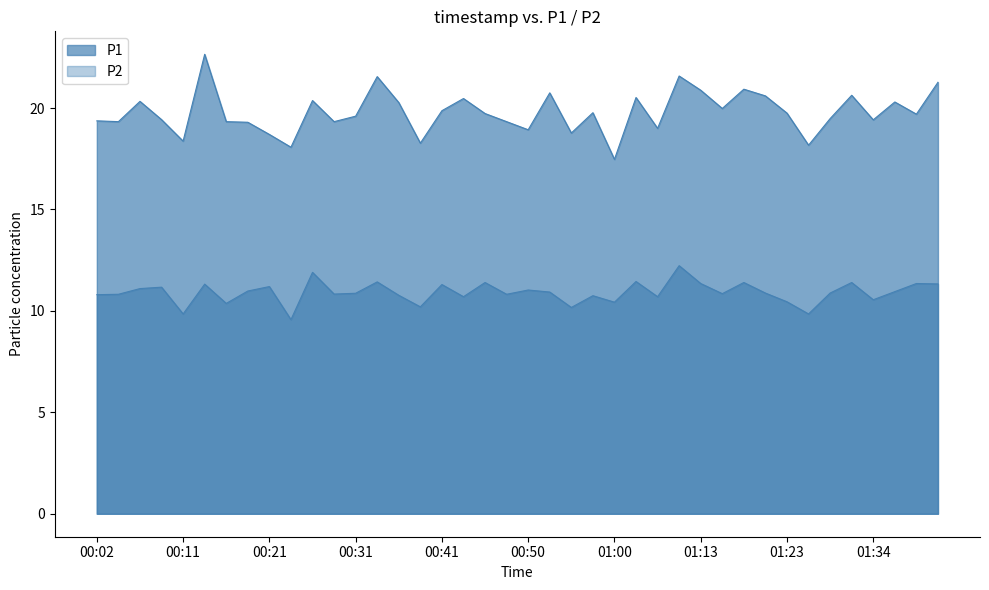

List the series in order of their overall mean, lowest first.

P2, P1